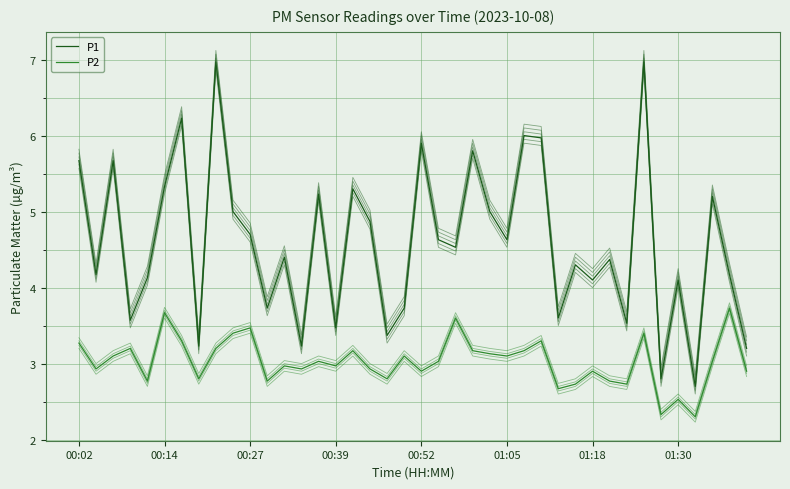

Between 21 and 31, which is larger?

21